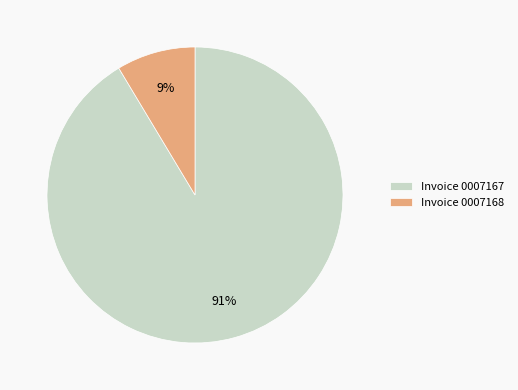

To the nearest percent, what is the average slice percentage?

50%